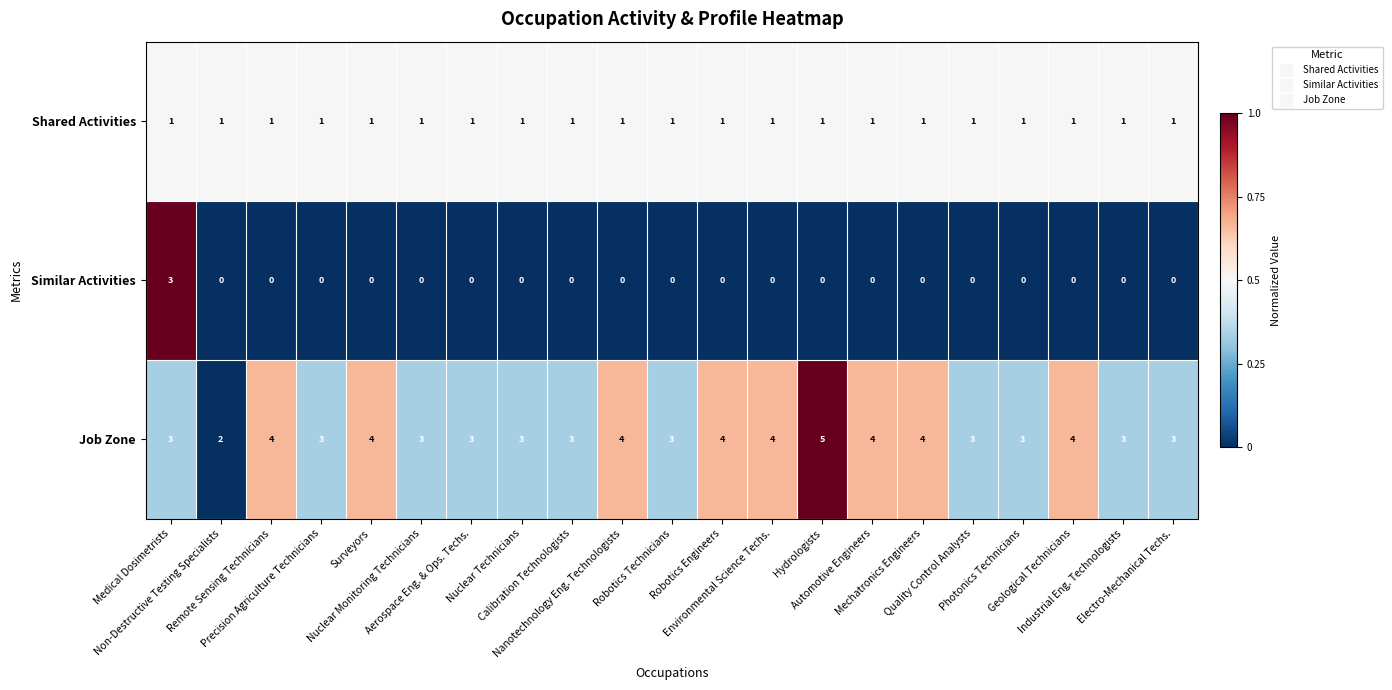

Between Remote Sensing Technicians and Robotics Technicians, which series saw the biggest shift?

Job Zone